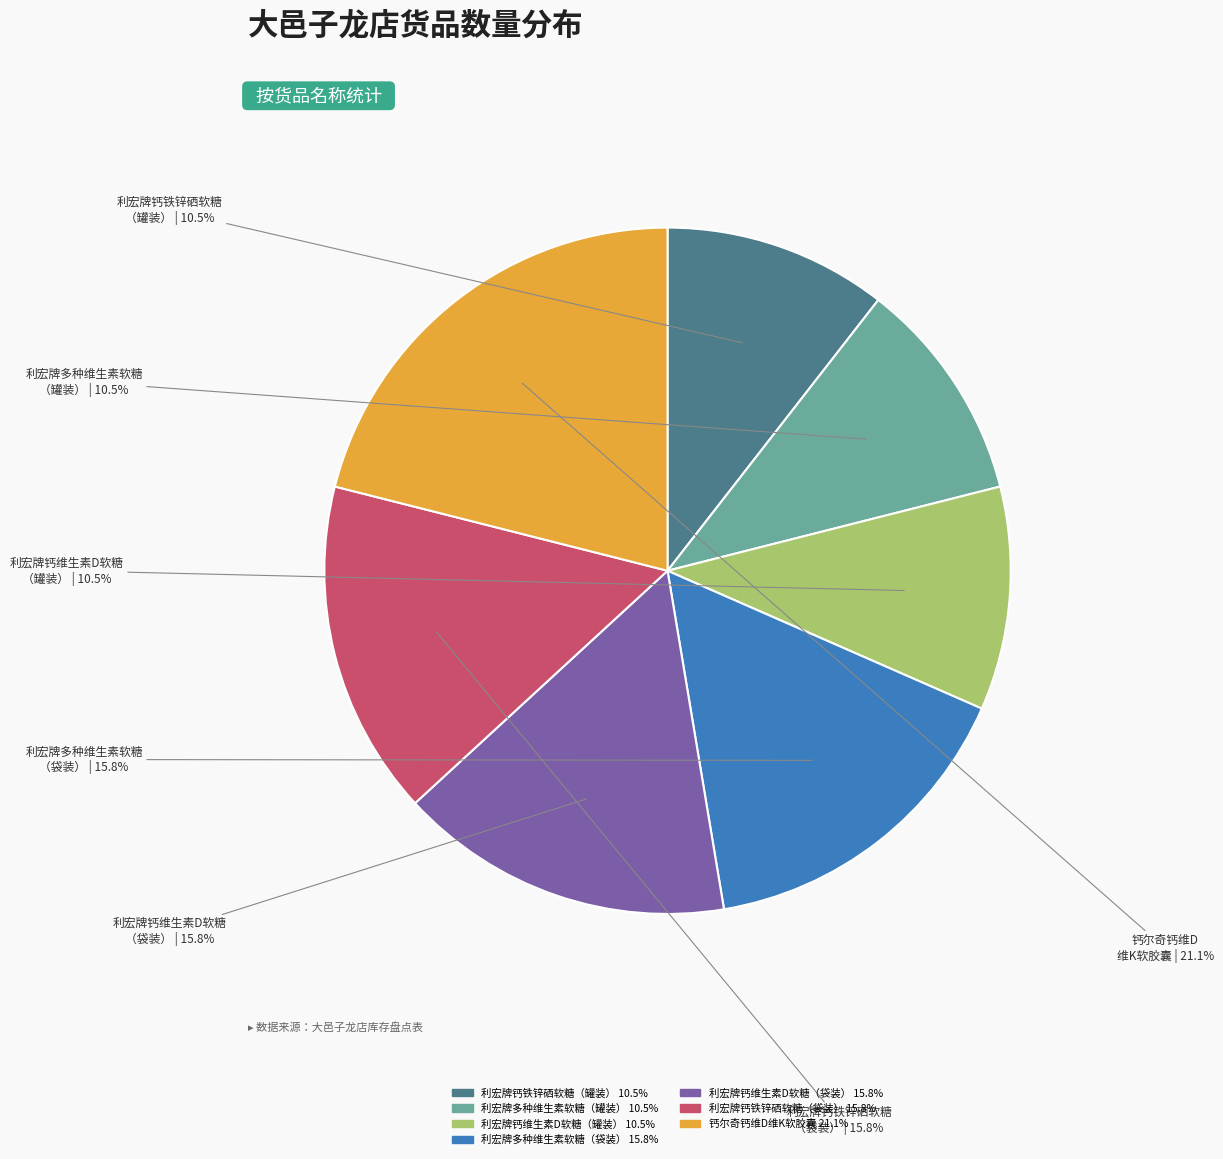

What is the largest slice in the pie chart?

钙尔奇钙维D维K软胶囊